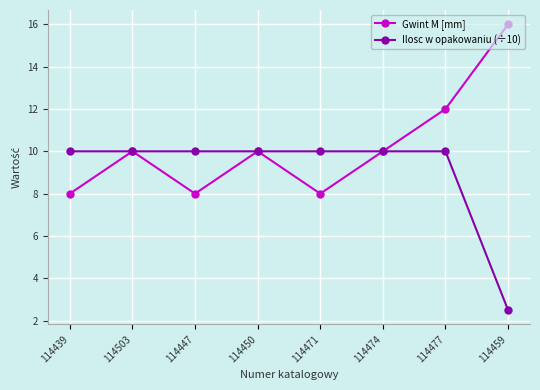

In Gwint M [mm], how many points are lower than both neighbors (excluding endpoints)?

2